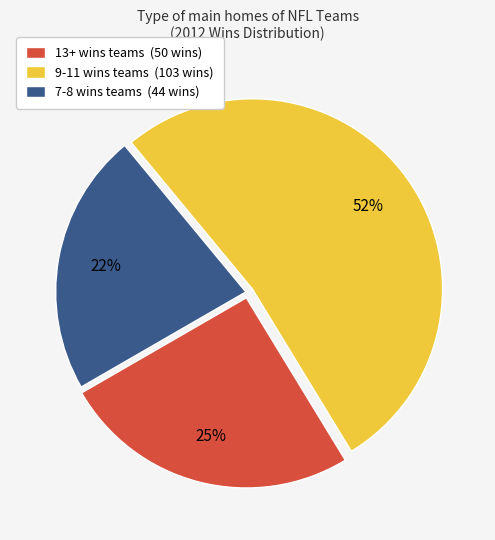

To the nearest percent, what is the average slice percentage?

33%